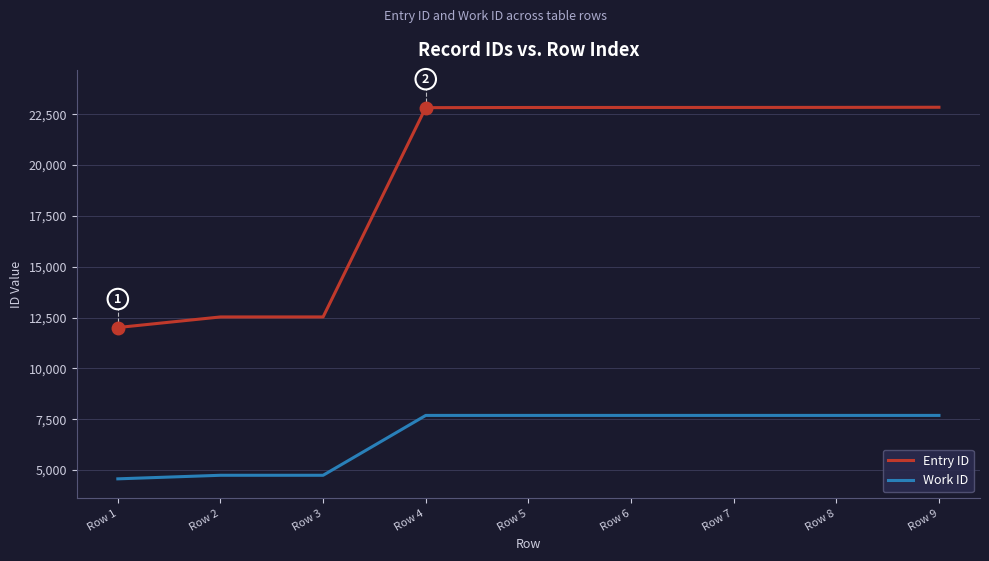

Count the number of data series in this chart.

2